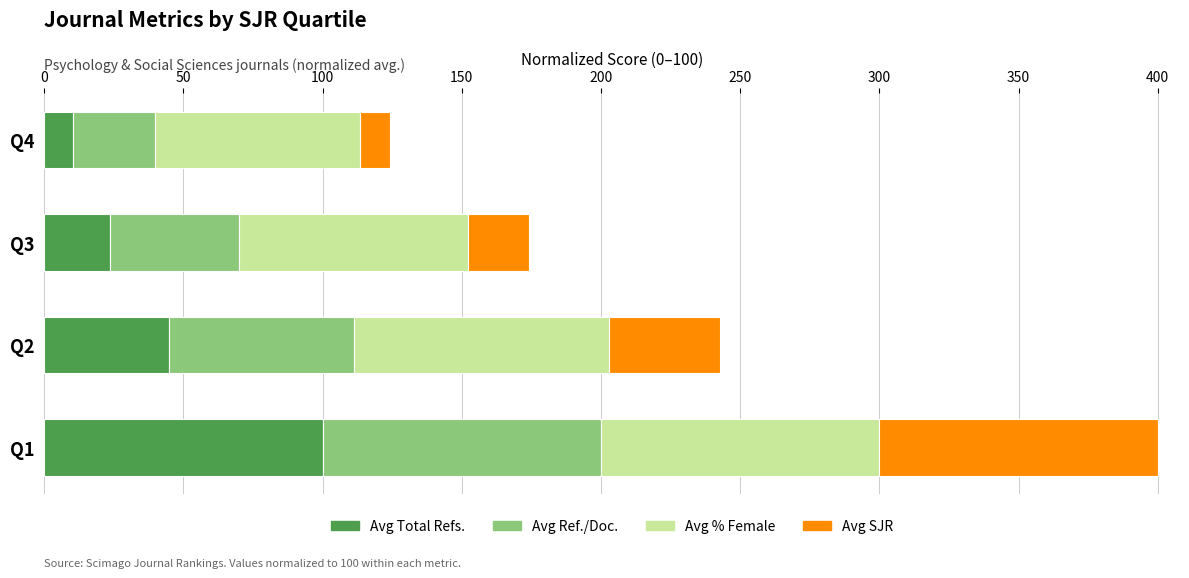

At which category is the sum across all series the highest?

Q1